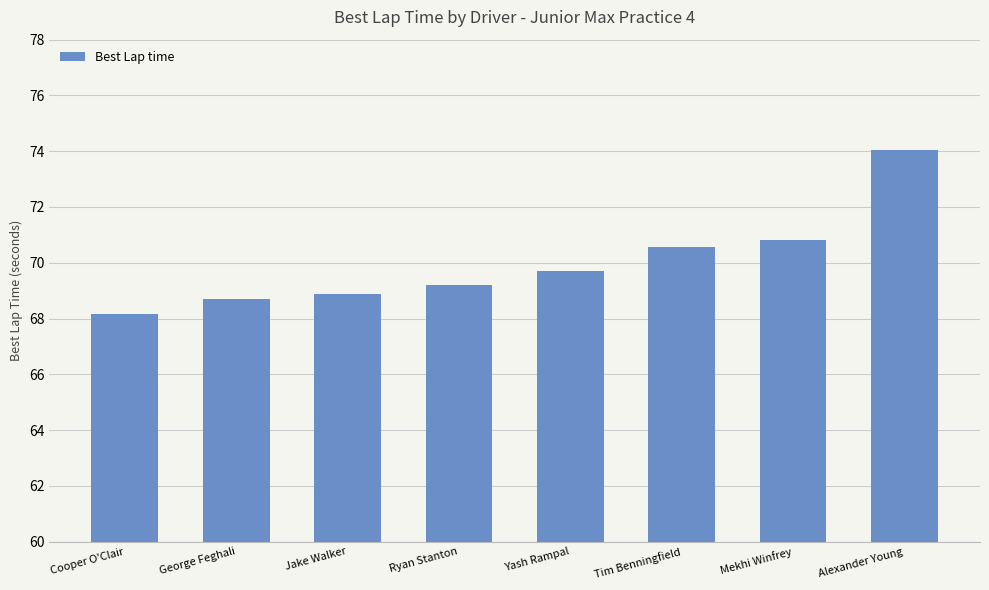

Which has a higher value, Tim Benningfield or Ryan Stanton?

Tim Benningfield